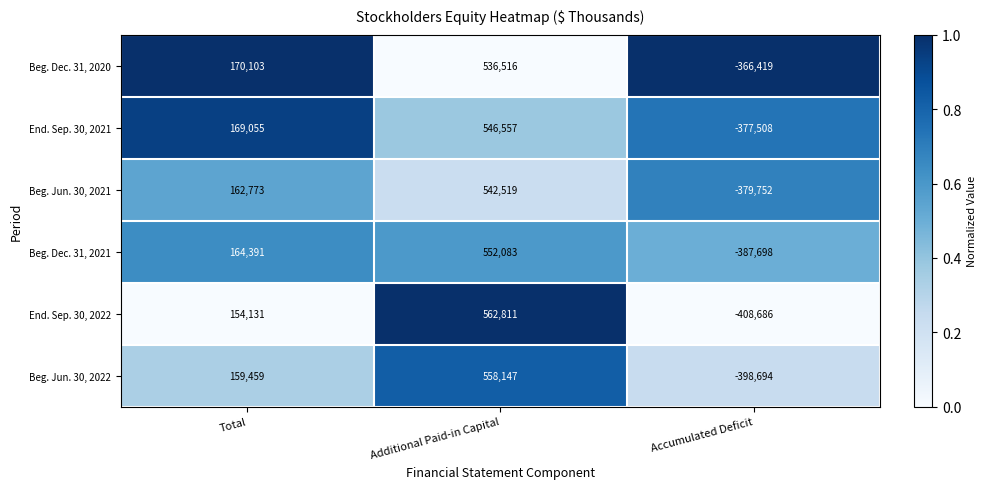

What is the sum of the Beg. Jun. 30, 2022 values at Accumulated Deficit and Total?

-239235